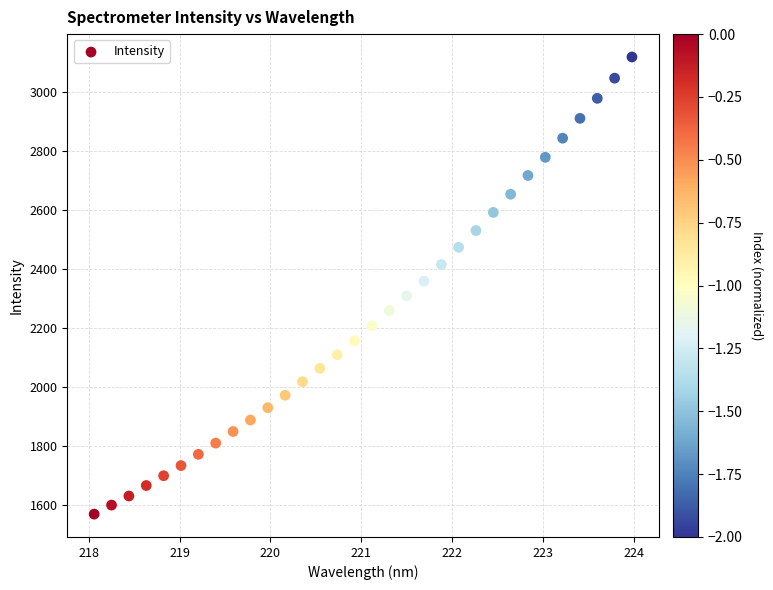

What is the range of Y values (max minus min)?

1548.3